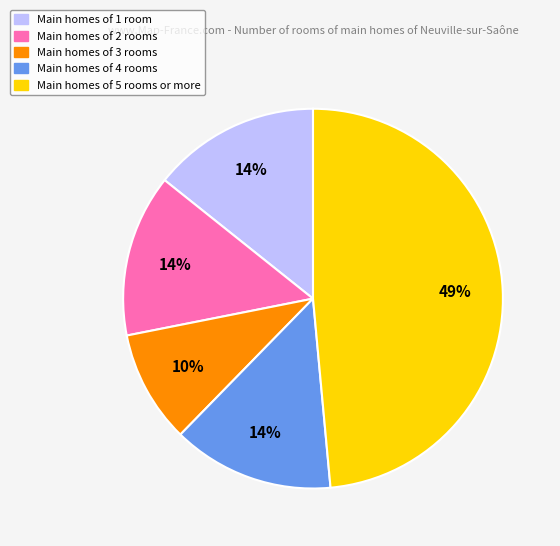

Approximately how many times larger is the value at Main homes of 3 rooms compared to Main homes of 1 room?

0.7